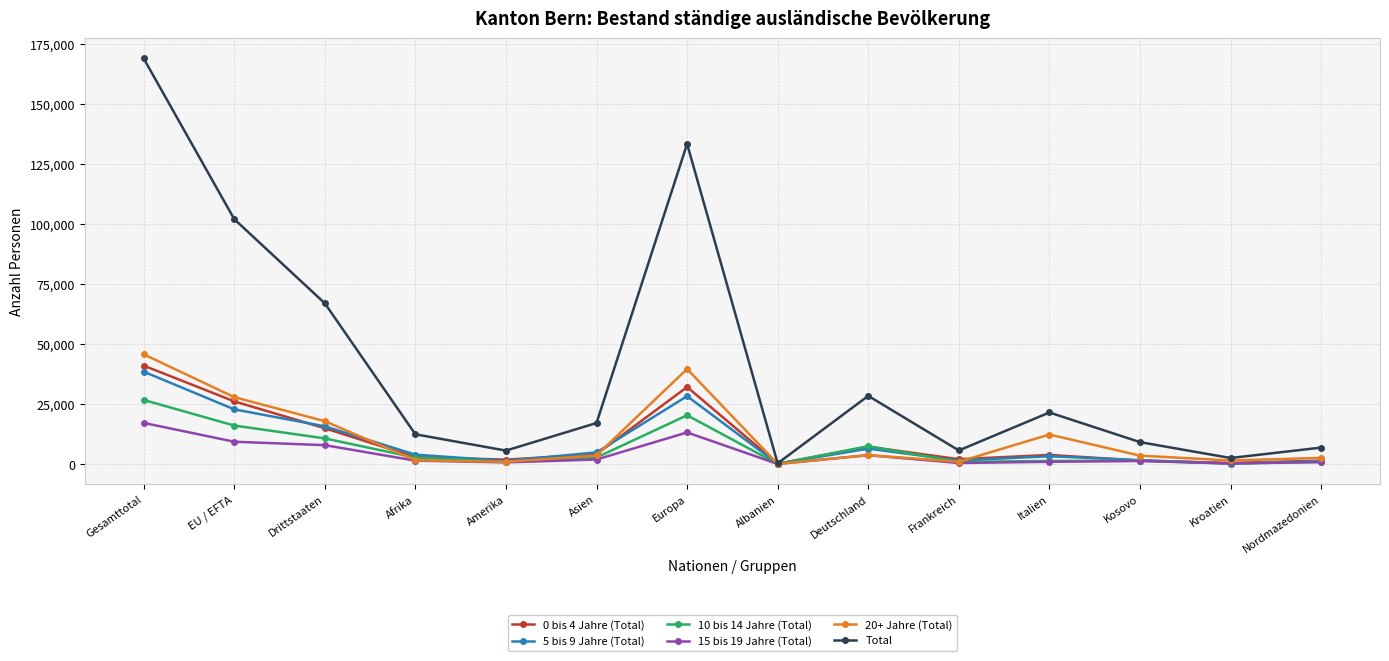

Which series changed the most between Drittstaaten and Europa?

Total